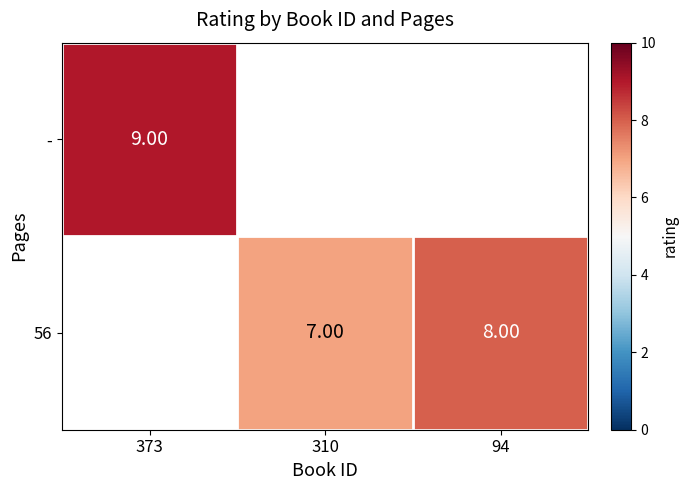

At how many categories does at least one series exceed 8?

1